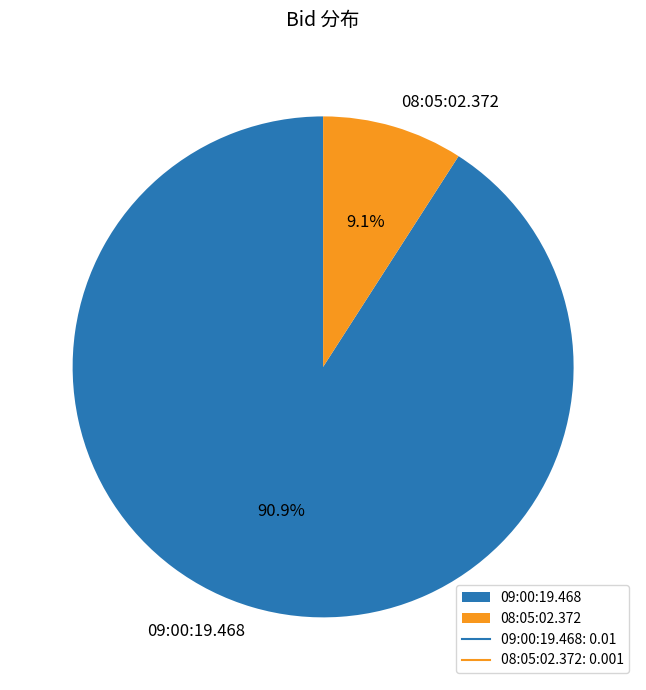

Is there any slice that represents more than half of the pie?

Yes